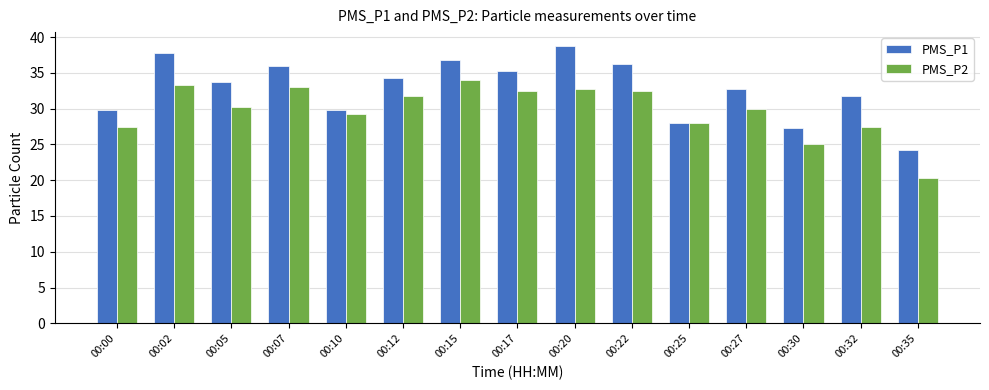

What is the difference between the second highest and second lowest values in the PMS_P1 series?

10.5